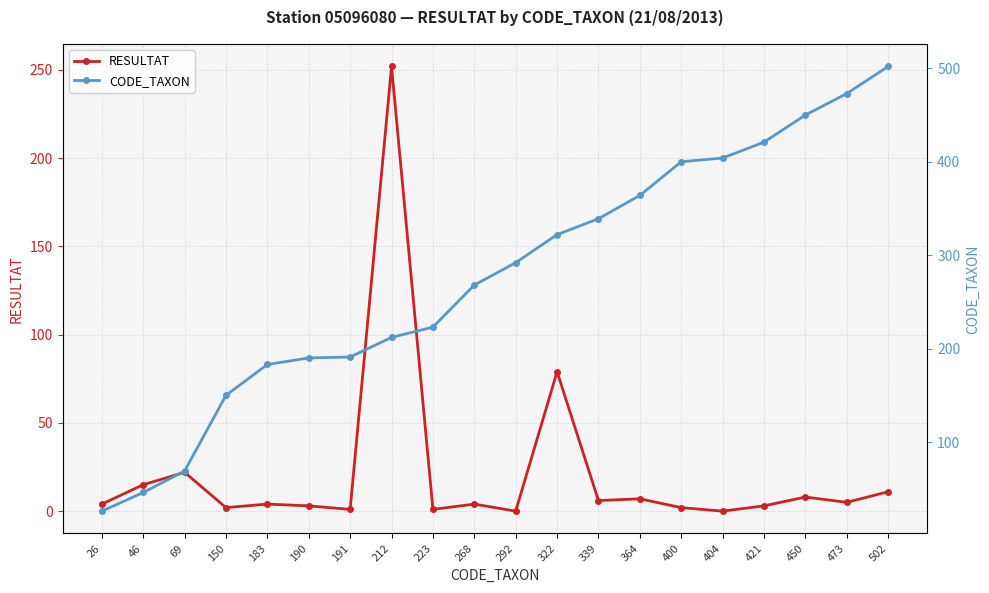

Which has a higher value, 322 or 223?

322